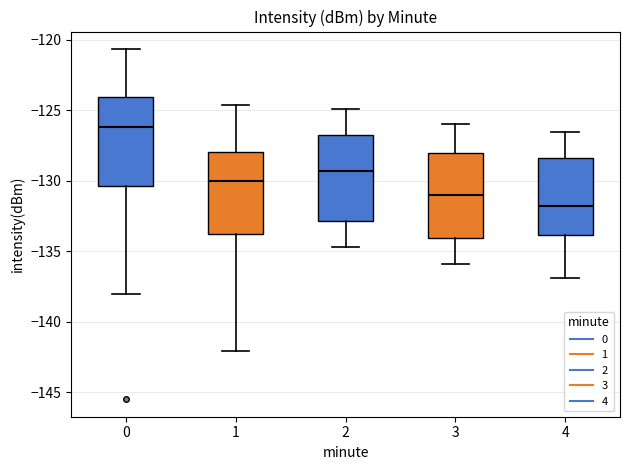

Where does the lower whisker of the box at x = 0 end on the y-axis? The values are not printed on the chart, so give them approximately, as read against the axis.

-138.0